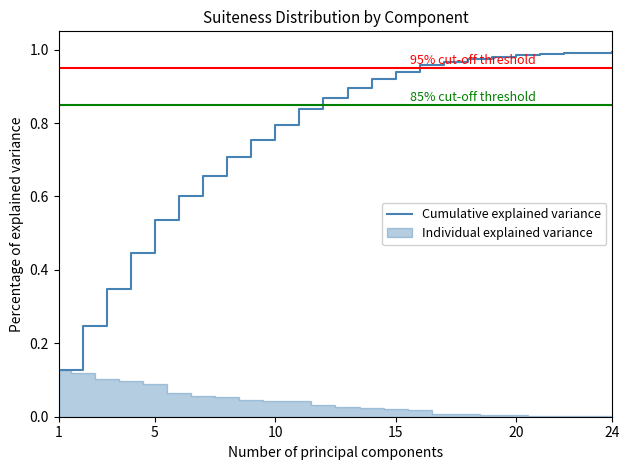

True or false: the data shows 1.0 at 20.

True